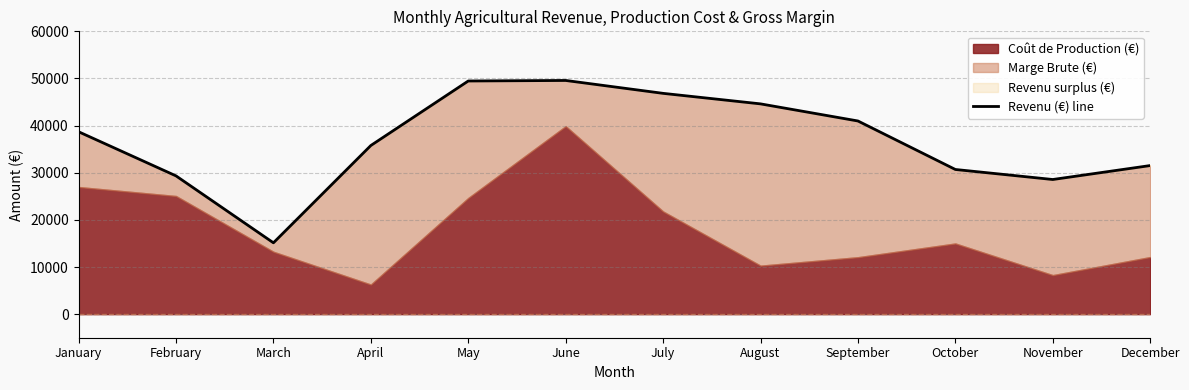

What is the difference between the maximum and minimum values?

34440